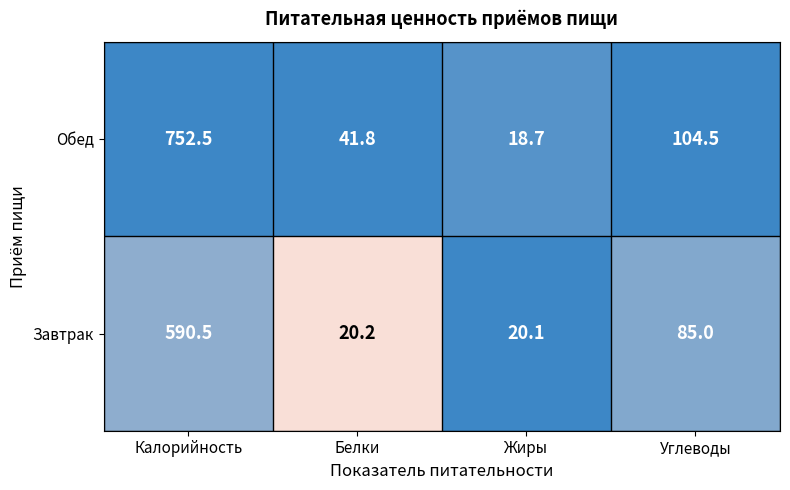

Is it true that Завтрак equals 20.1 at Жиры?

True